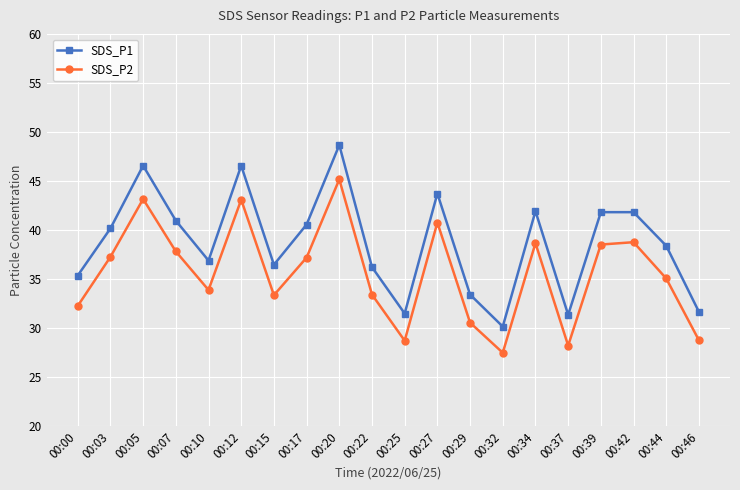

Where is the first local maximum for SDS_P2?

00:05